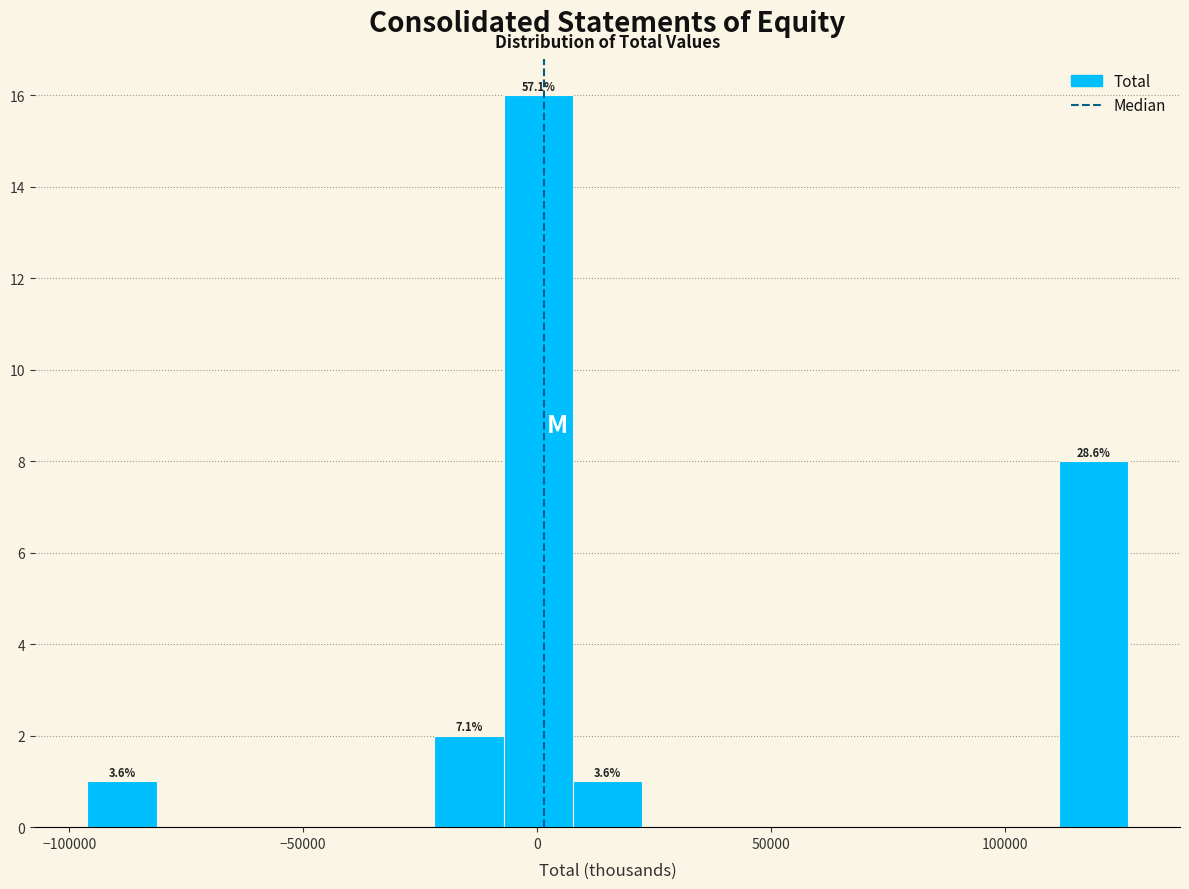

Read against the x-axis, roughly where is the centre of the tallest bar?

0